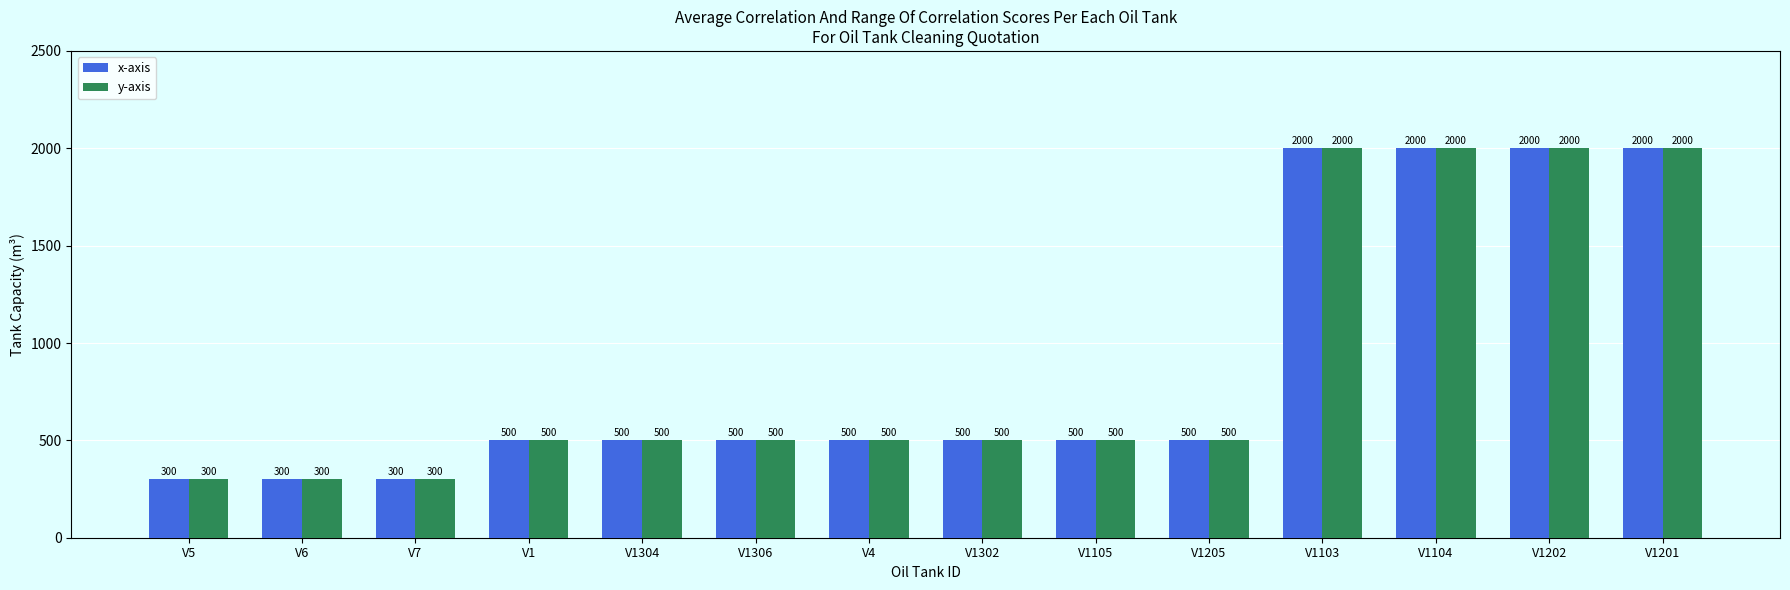

At how many categories does at least one series exceed 677?

4